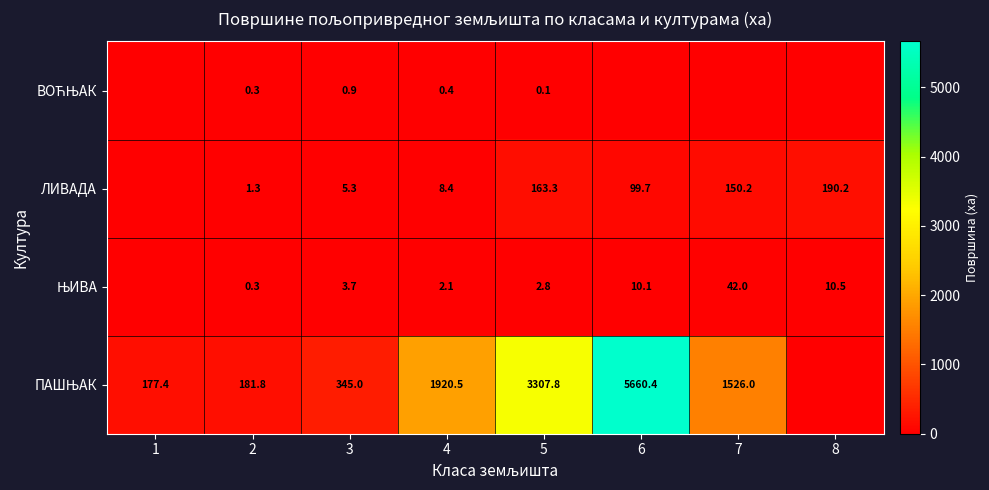

What is the total value across all series at 3?

354.9